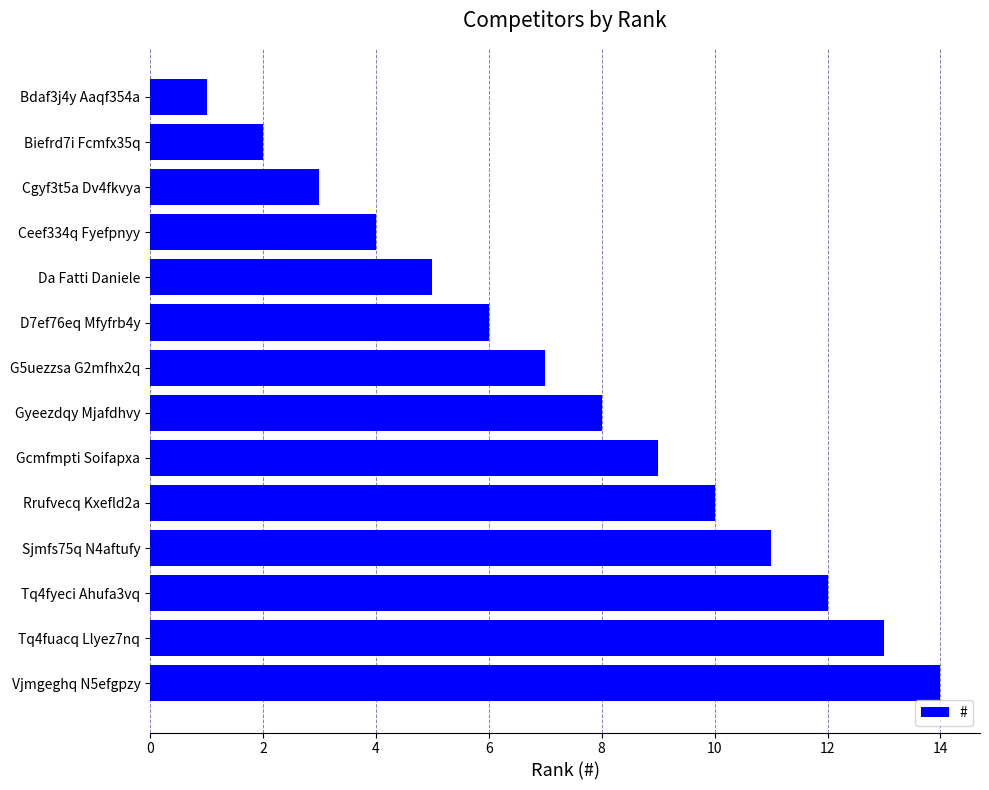

What is the label of the 12th bar from the bottom?

Cgyf3t5a Dv4fkvya